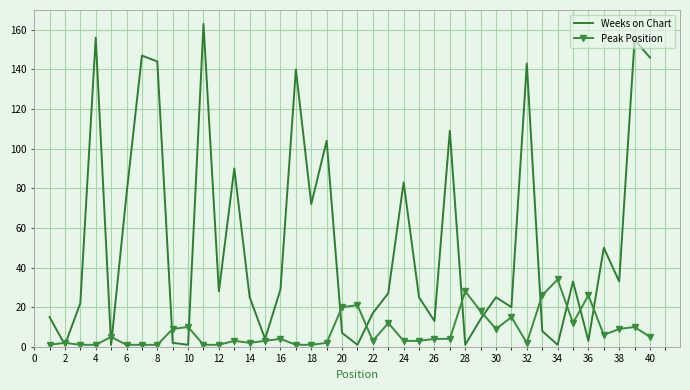

Rank the series by their maximum value, from lowest to highest.

Peak Position, Weeks on Chart